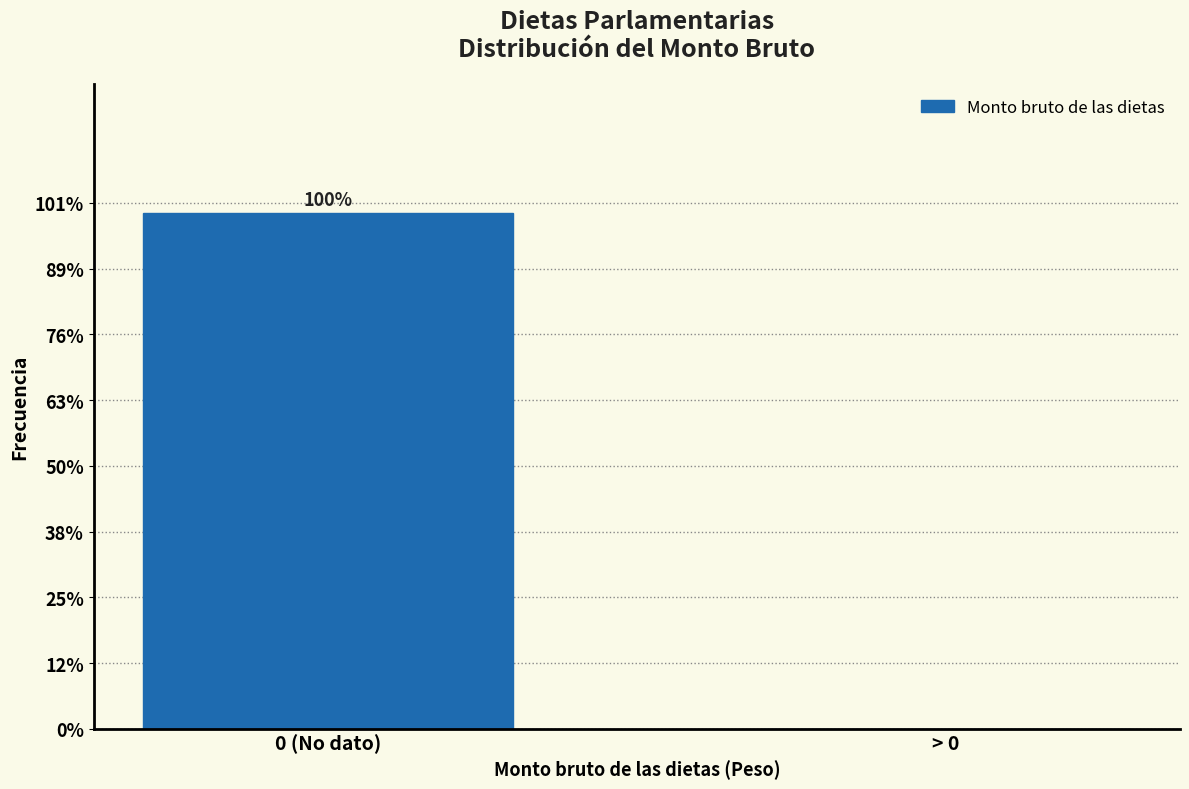

Are the bars horizontal?

No